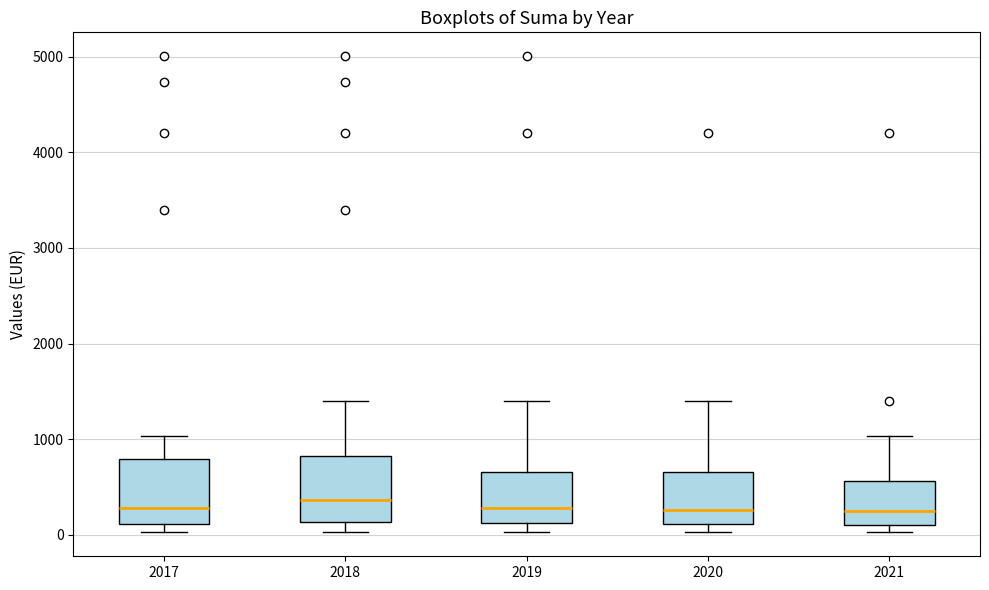

Reading left to right, read every box against the y-axis: the position of its median line, the range the box covers, and the ends of its whiskers. The values are not printed on the chart, so give them approximately, as read against the axis.

2017: median 300, box 100 to 800, whiskers 0 to 1000
2018: median 400, box 100 to 800, whiskers 0 to 1400
2019: median 300, box 100 to 700, whiskers 0 to 1400
2020: median 300, box 100 to 700, whiskers 0 to 1400
2021: median 300, box 100 to 600, whiskers 0 to 1000